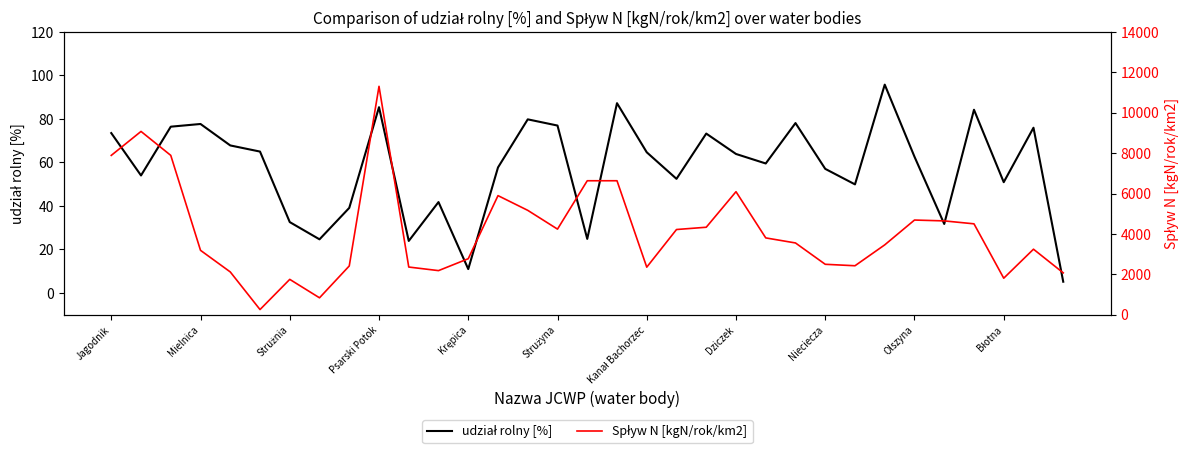

What value does the udział rolny [%] series have at 26?

95.8